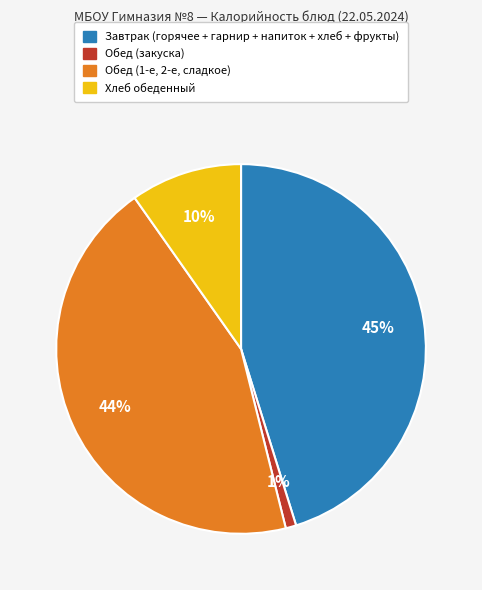

What percentage is the Обед (закуска) slice, to the nearest percent?

1%